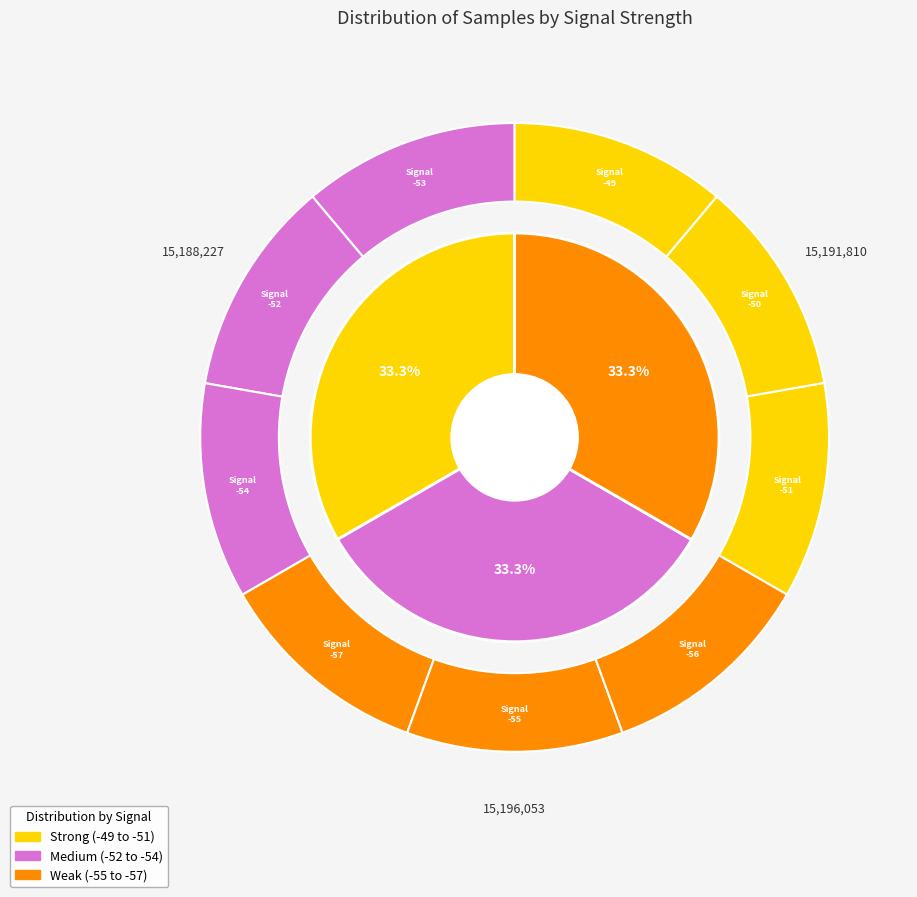

How many segments does this pie chart have?

9